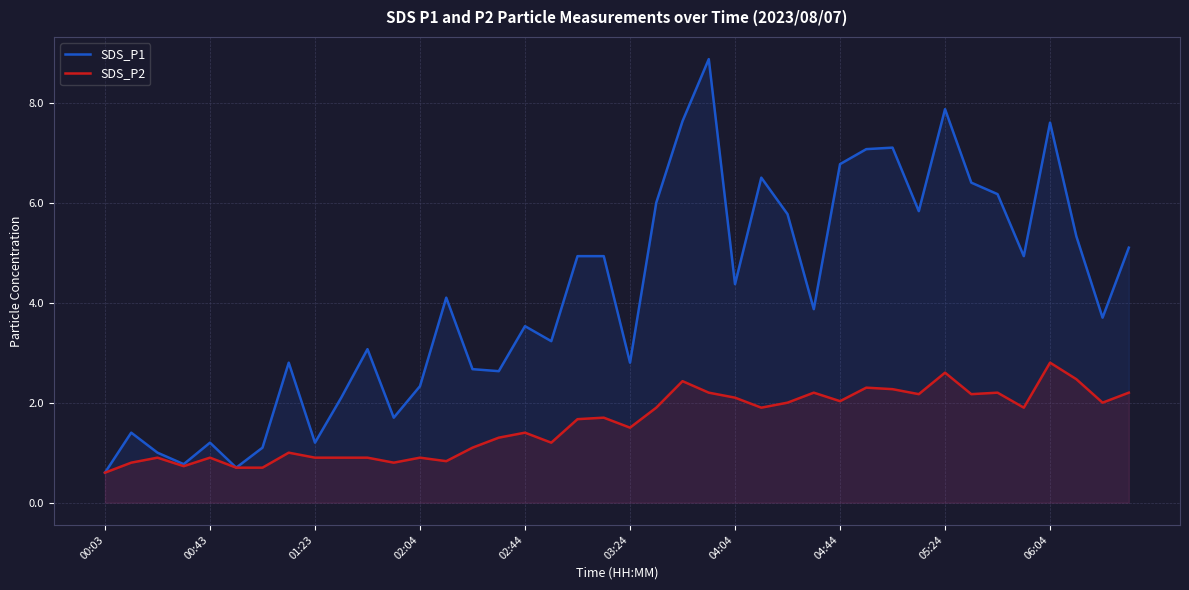

The SDS_P2 series shows 1.3 at 15. True or false?

True